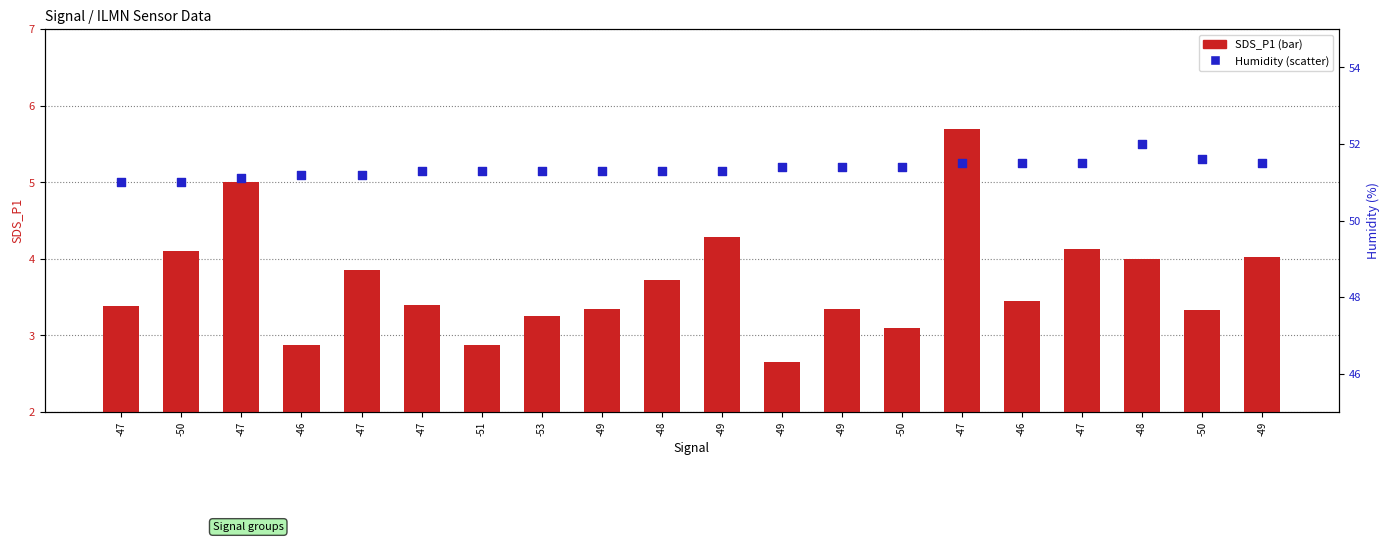

What are all the series names shown in the legend?

SDS_P1, Humidity